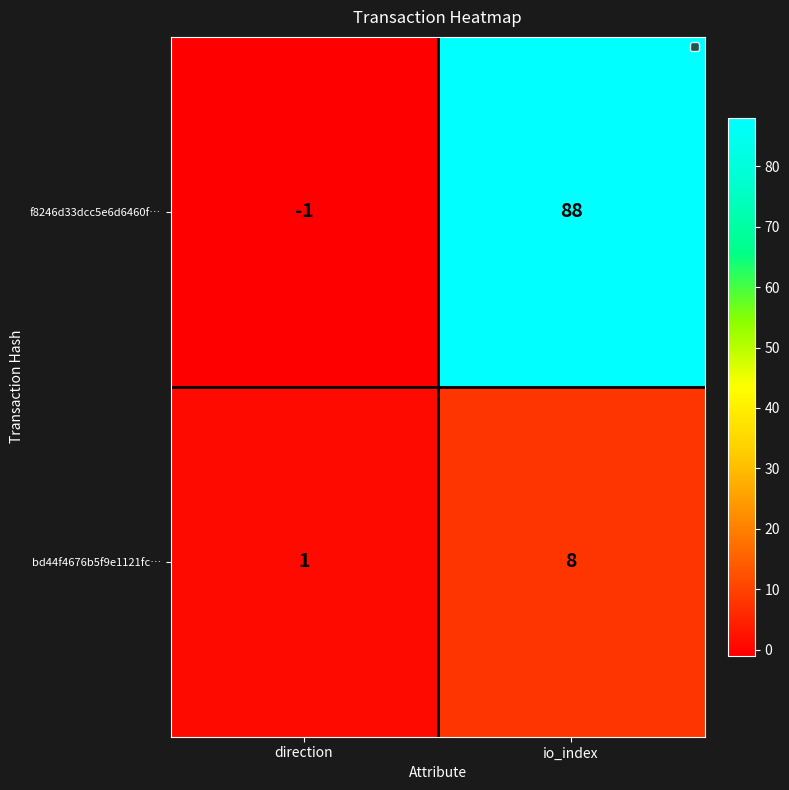

Reading left to right, what are all the values shown in this chart?

f8246d33dcc5e6d6460f…: -1	88
bd44f4676b5f9e1121fc…: 1	8